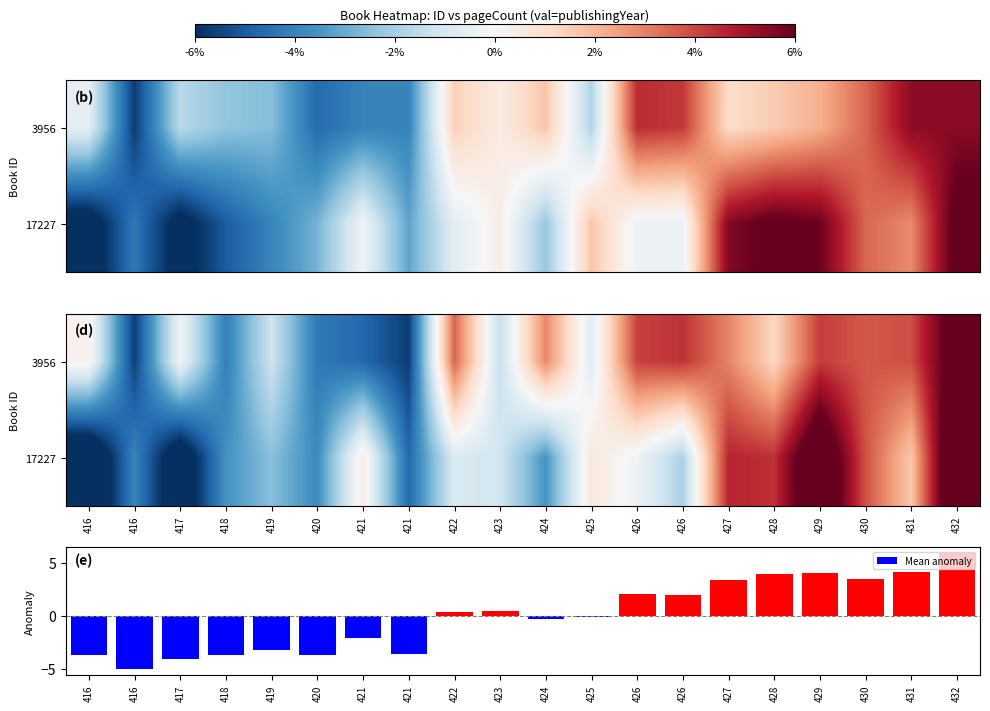

Where is Mean anomaly nearest to the value 0?

425